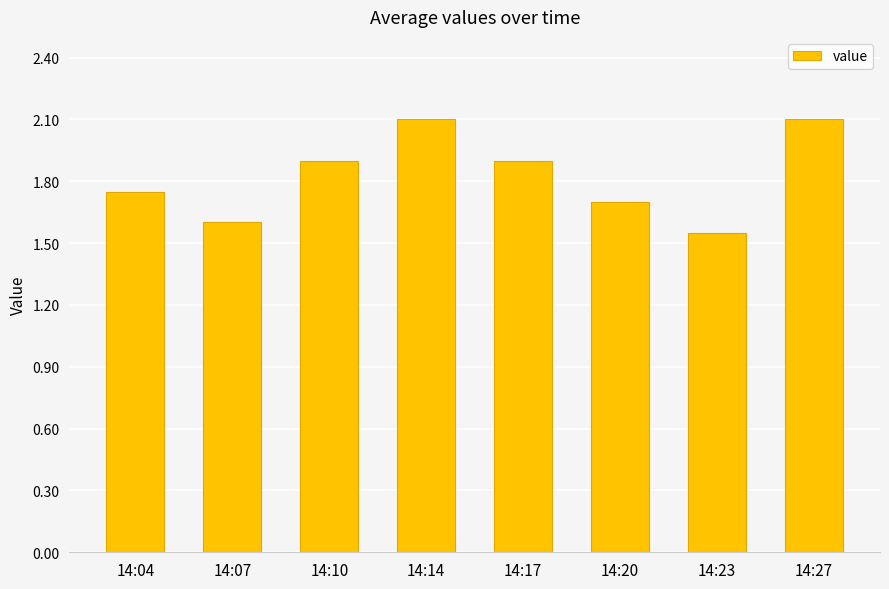

Where is the data nearest to the value 1?

14:23